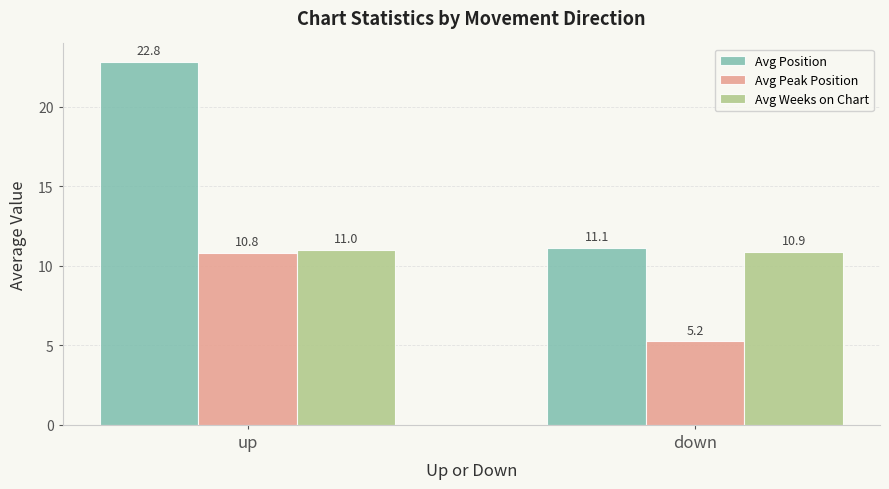

Rank the categories by Avg Weeks on Chart value from highest to lowest.

up, down